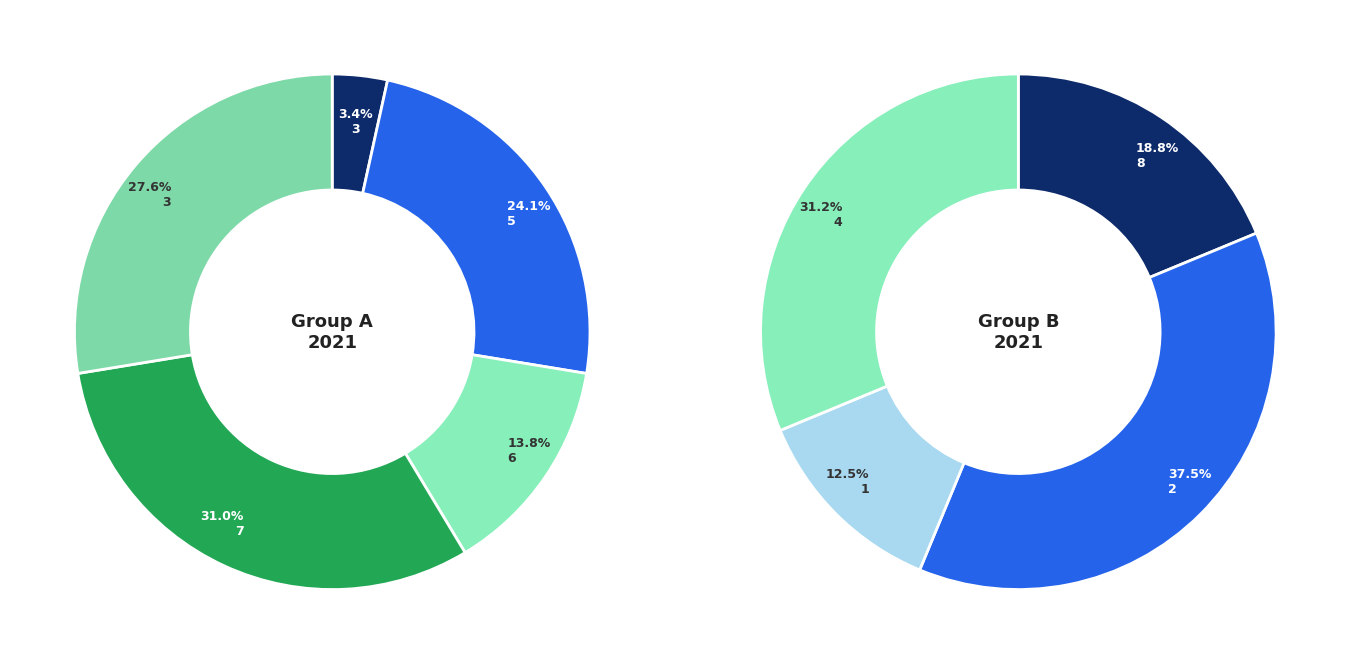

Is there any slice that represents more than half of the pie?

No